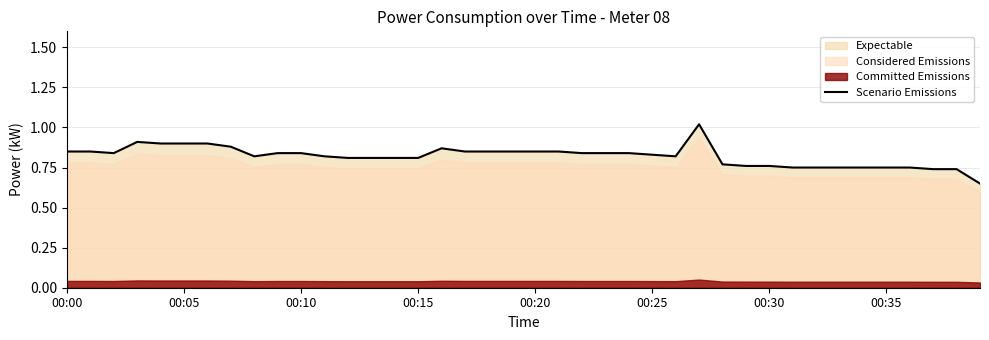

What is the sum of all values?

32.8